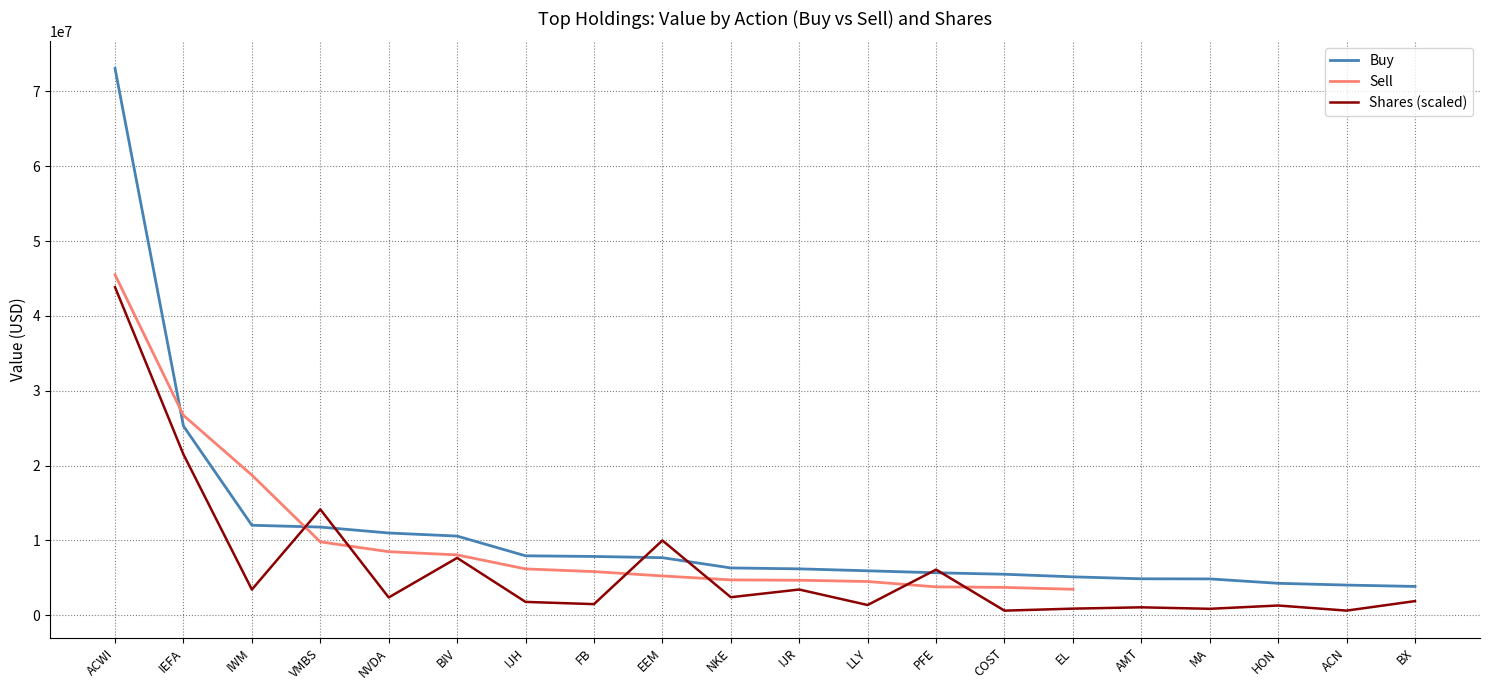

Is it true that Buy equals 9165843.2 at IJR?

False